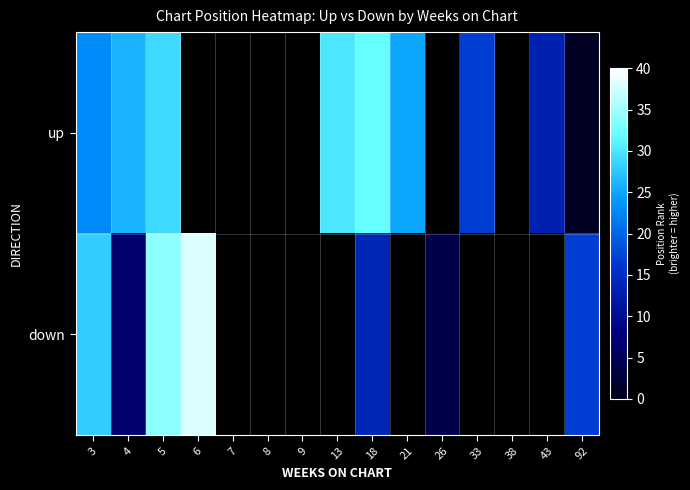

Count the number of data series in this chart.

2